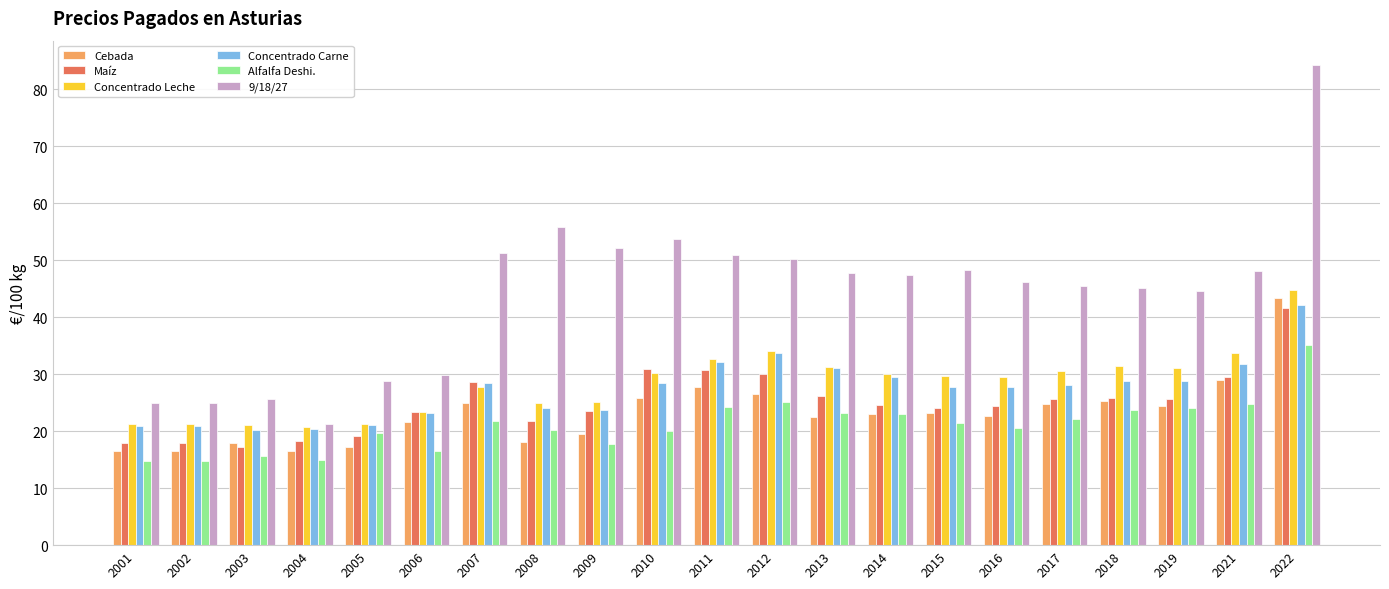

What is the maximum value shown in the chart?

84.3